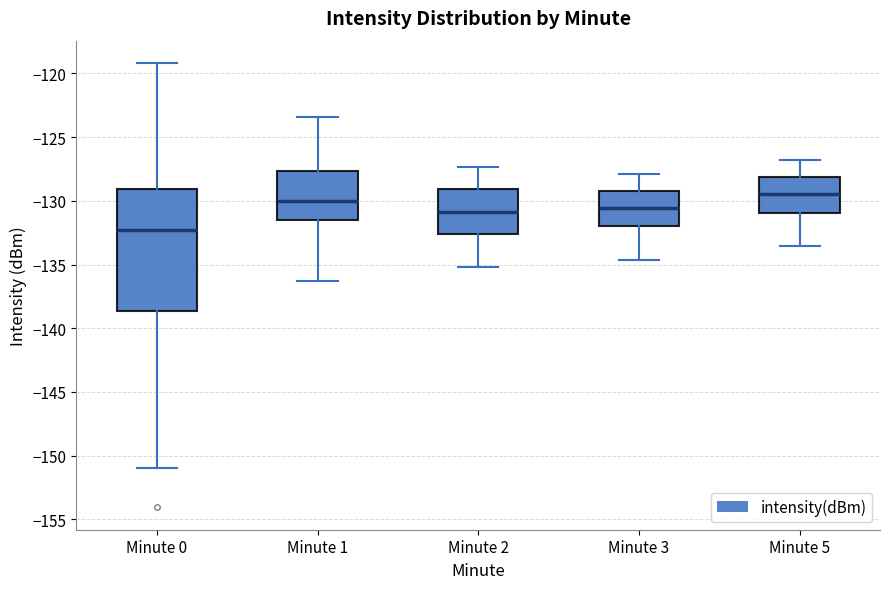

Reading left to right, read every box against the y-axis: the position of its median line, the range the box covers, and the ends of its whiskers. The values are not printed on the chart, so give them approximately, as read against the axis.

Minute 0: median -132.5, box -138.5 to -129.0, whiskers -151.0 to -119.0
Minute 1: median -130.0, box -131.5 to -127.5, whiskers -136.5 to -123.5
Minute 2: median -131.0, box -132.5 to -129.0, whiskers -135.0 to -127.5
Minute 3: median -130.5, box -132.0 to -129.0, whiskers -134.5 to -128.0
Minute 5: median -129.5, box -131.0 to -128.0, whiskers -133.5 to -127.0